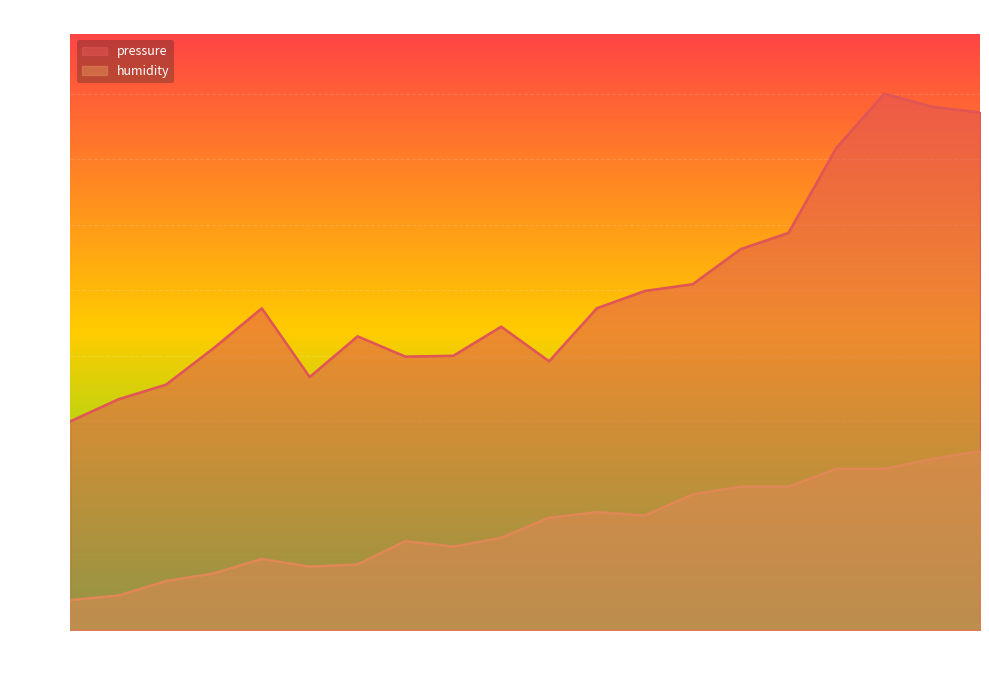

Rank the categories by pressure value from highest to lowest.

00:42, 00:44, 00:47, 00:40, 00:37, 00:35, 00:32, 00:30, 00:27, 00:10, 00:23, 00:15, 00:08, 00:20, 00:18, 00:25, 00:13, 00:06, 00:03, 00:01